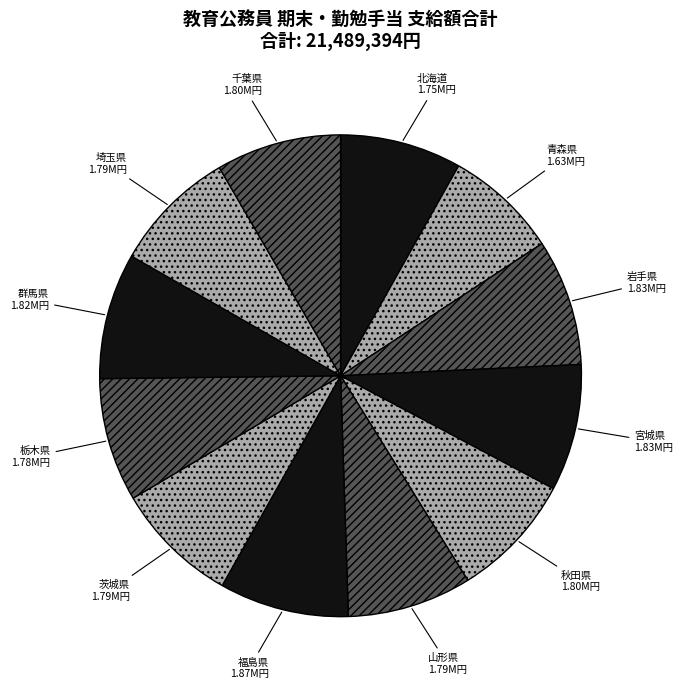

The 千葉県 slice represents 14% of the pie. True or false?

False